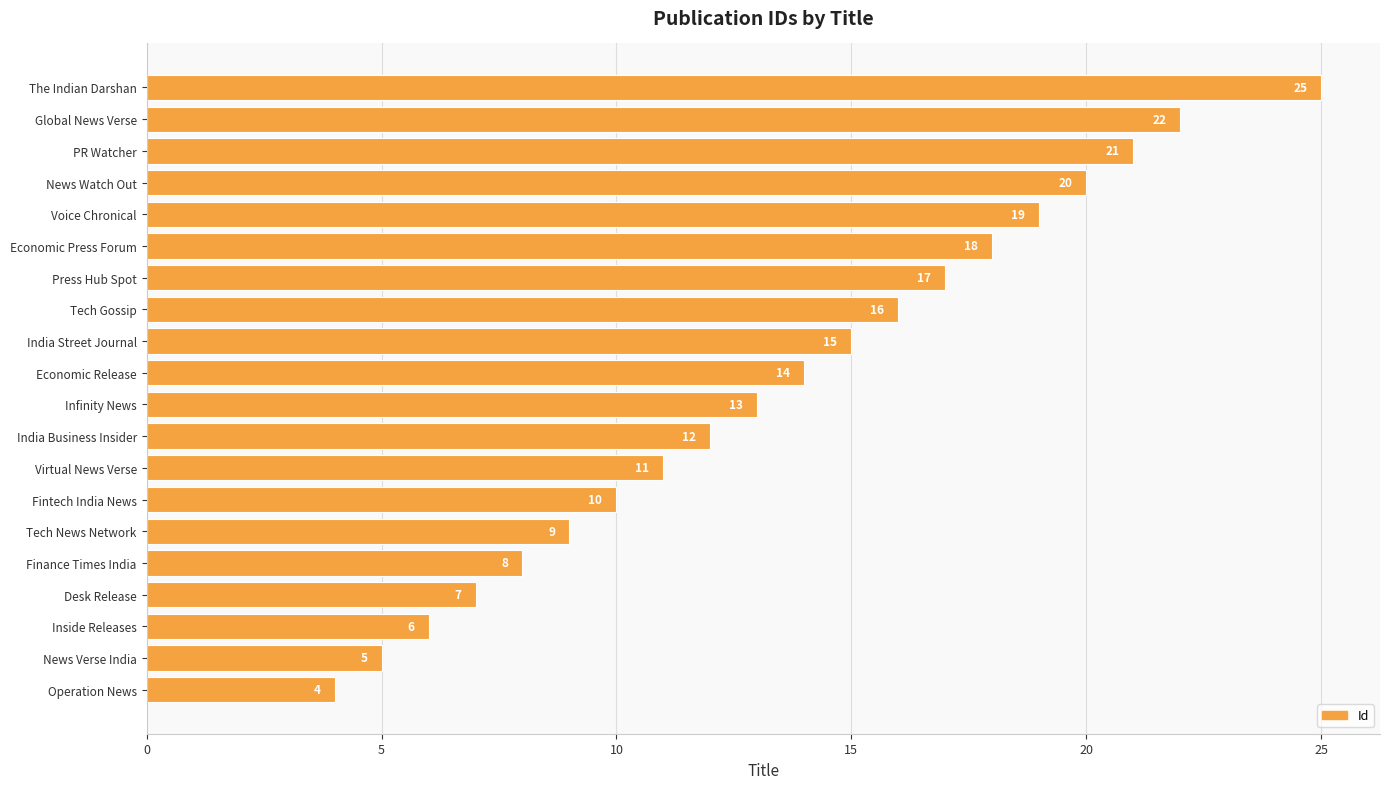

Are the bars horizontal?

Yes